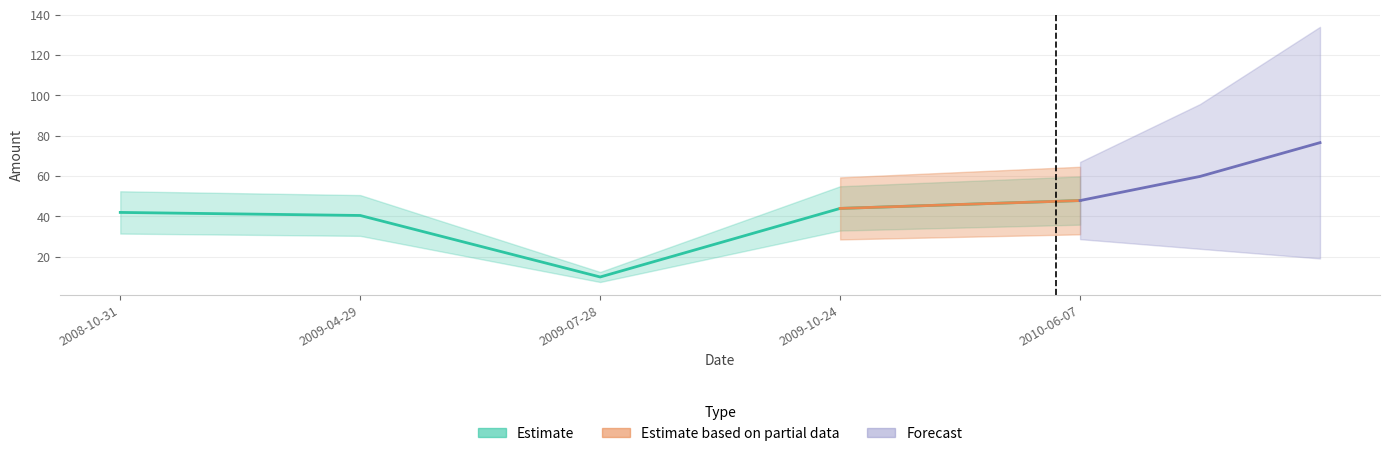

What is the label of the 4th point from the left?

2009-10-24